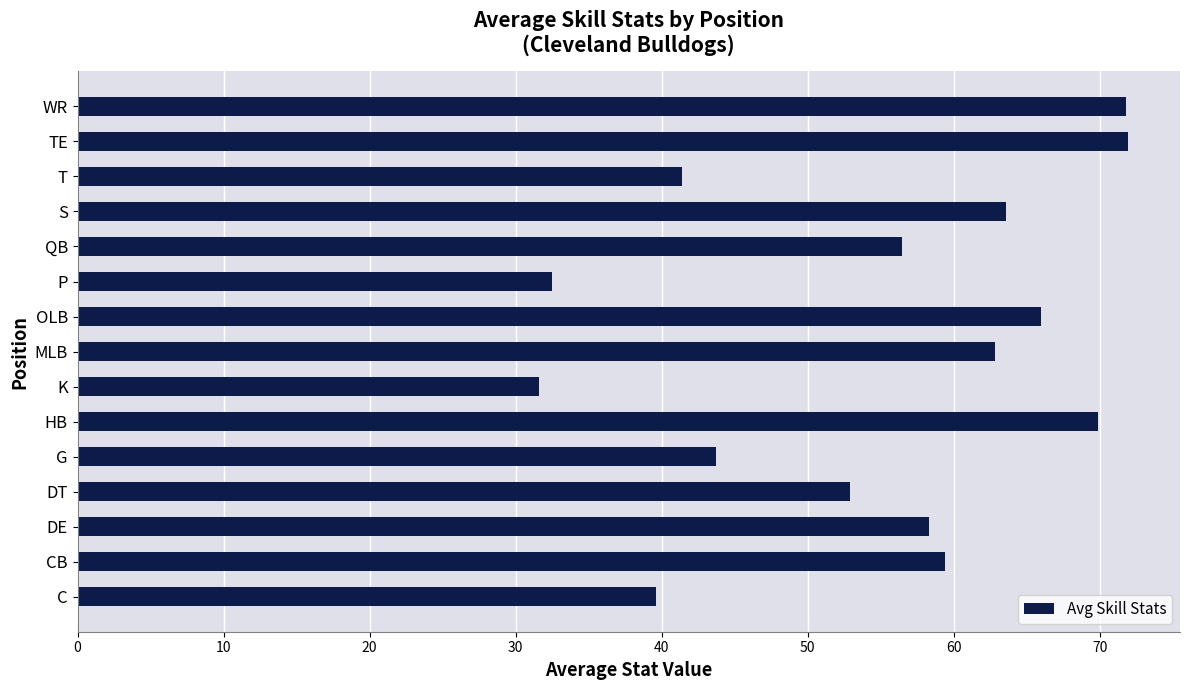

The value at T is 41.4. True or false?

True